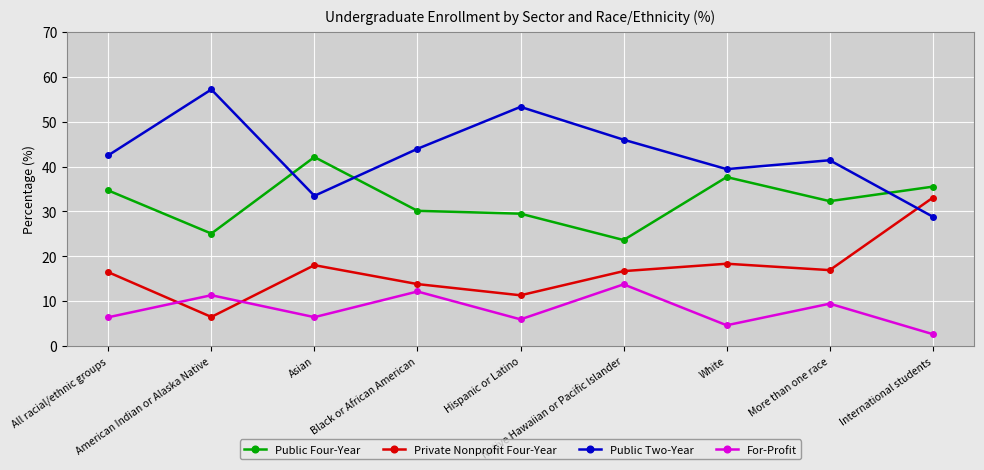

What is the value of the For-Profit point at the 8th from the left?

9.4